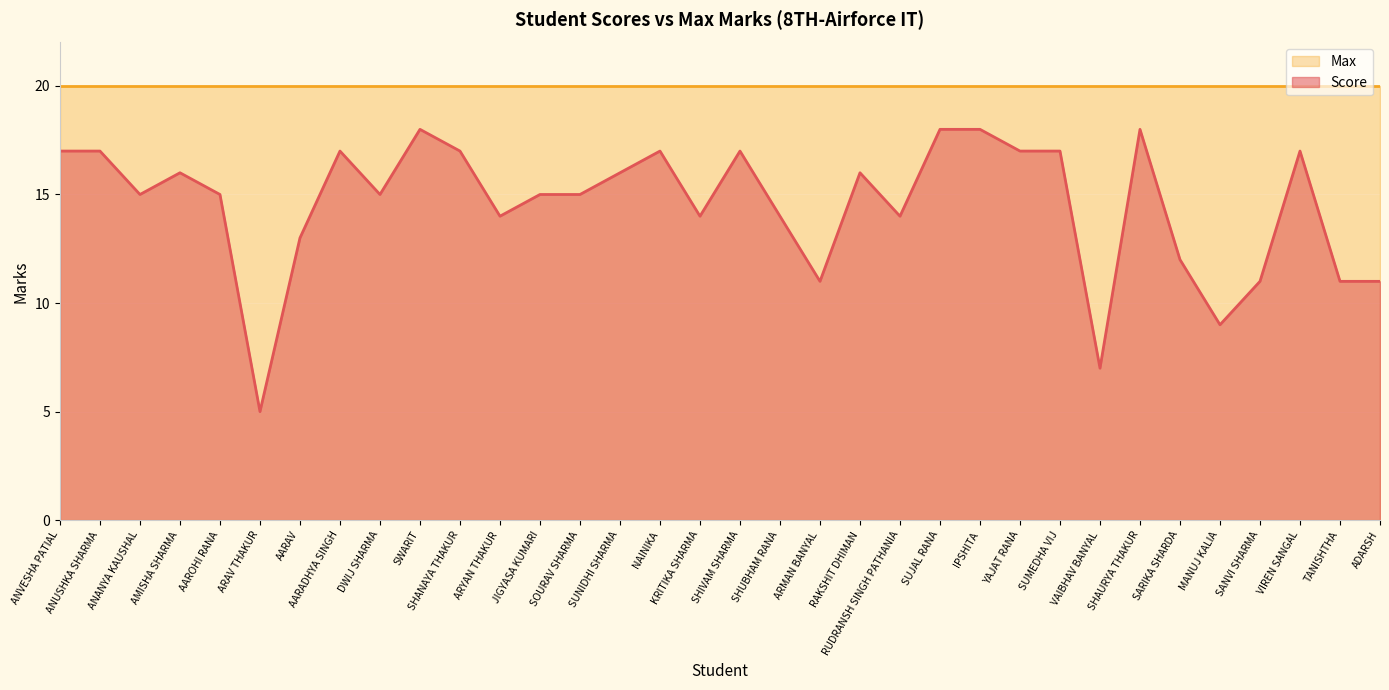

What is the label of the 33rd point from the left?

TANISHTHA